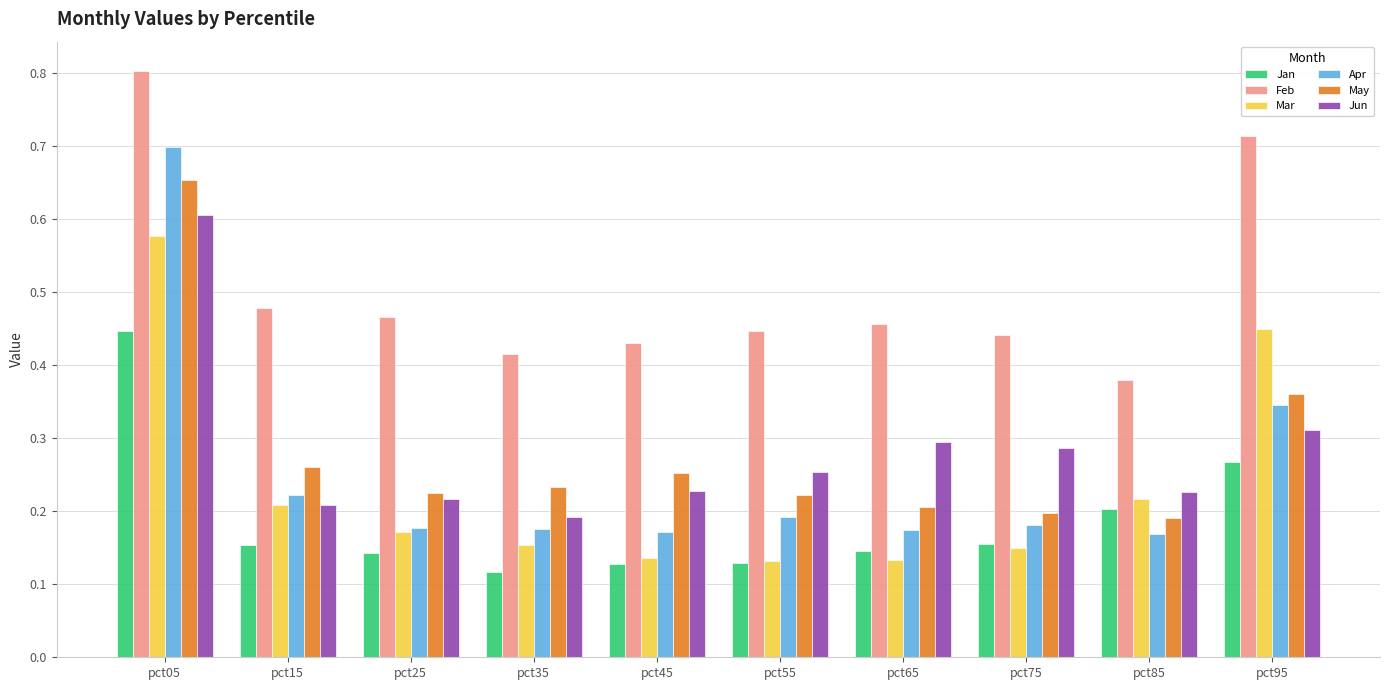

How many groups of bars are there?

10